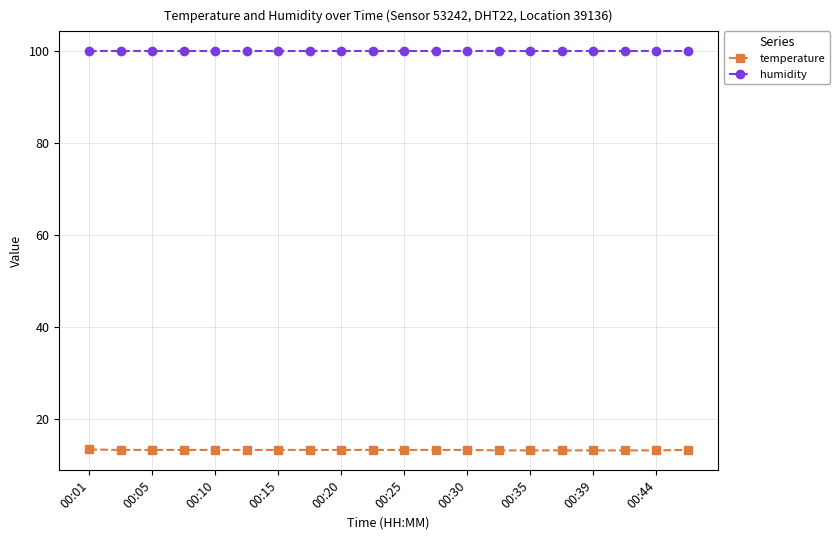

What is the maximum value shown in the chart?

99.9